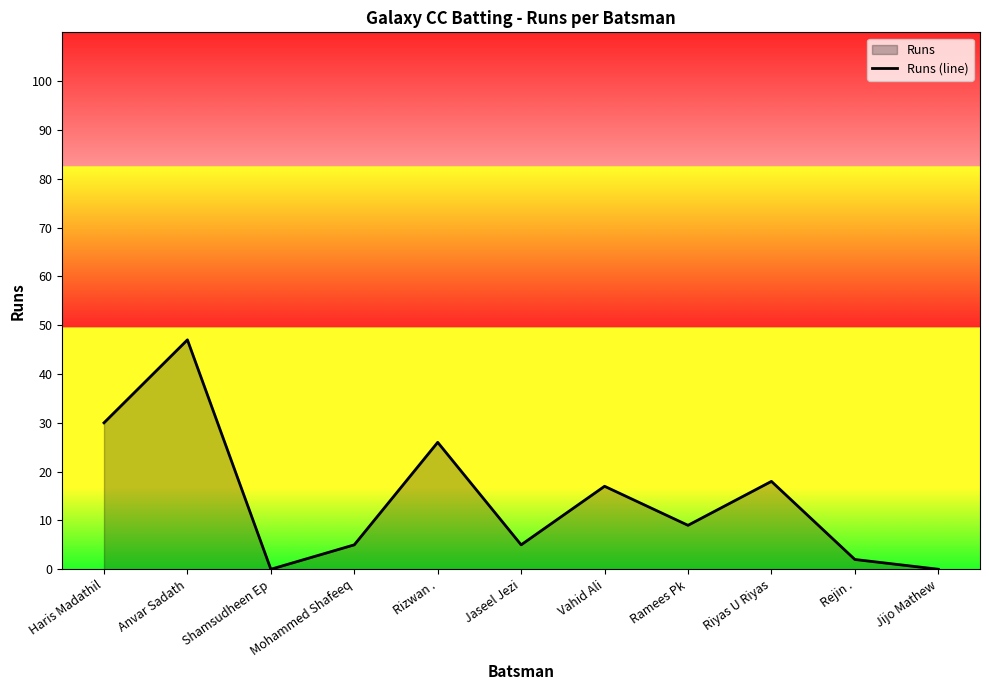

At which label is the value closest to 23?

Rizwan .